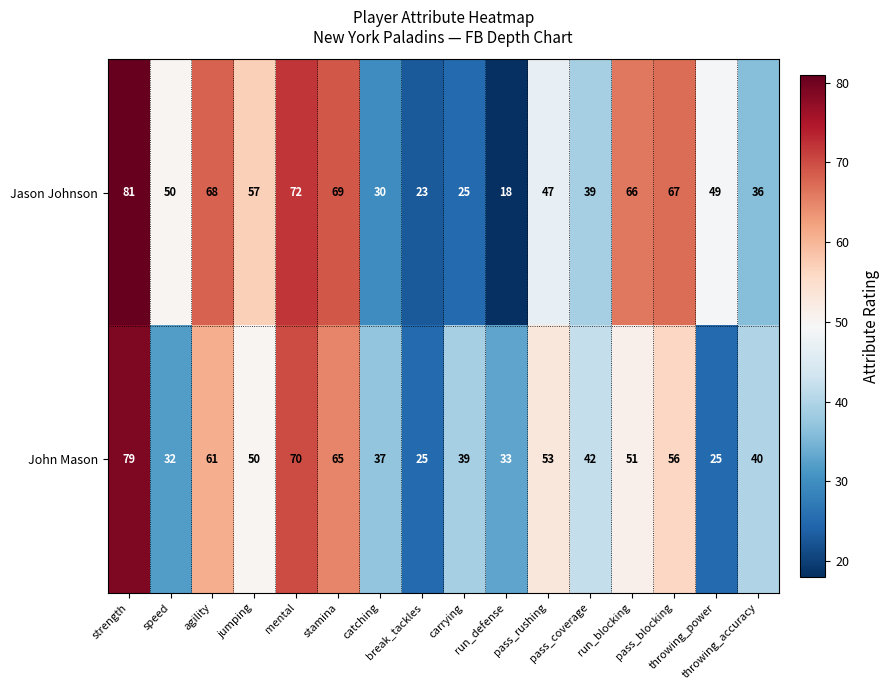

Which series has the widest spread of values?

Jason Johnson